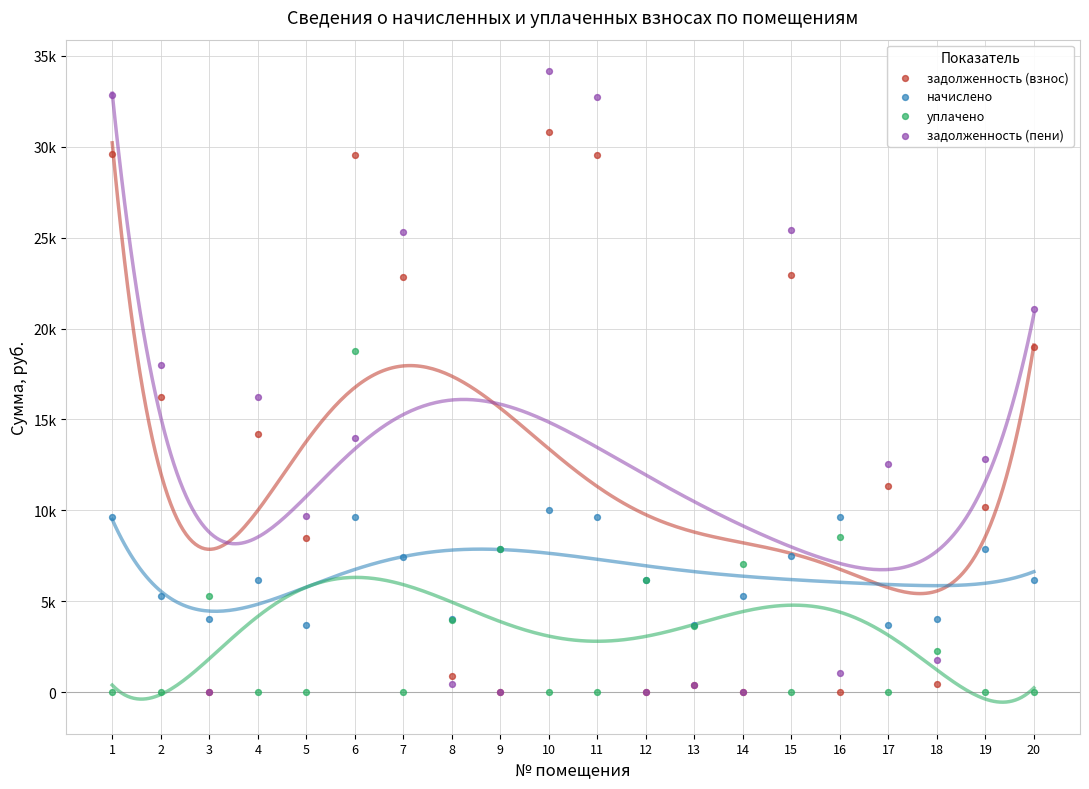

What are all the series names shown in the legend?

задолженность (взнос), начислено, уплачено, задолженность (пени)